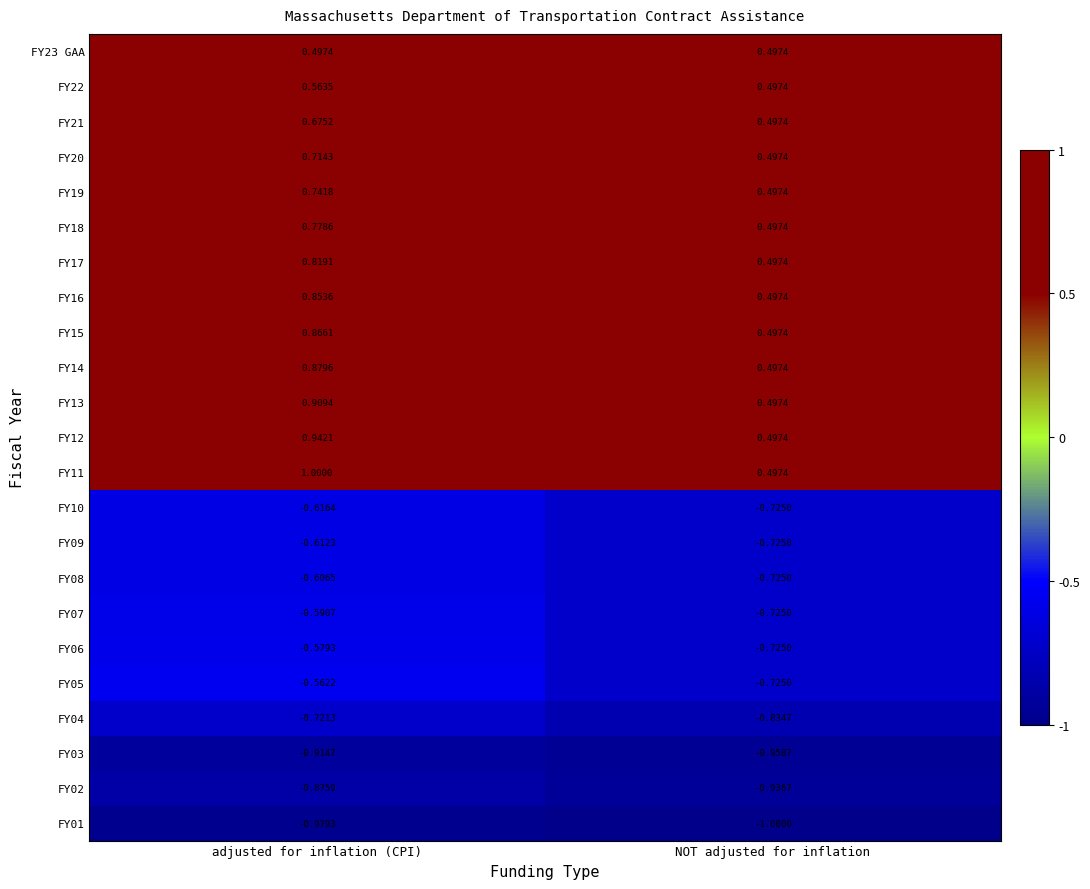

At which label is FY11 closest to 0?

NOT adjusted for inflation